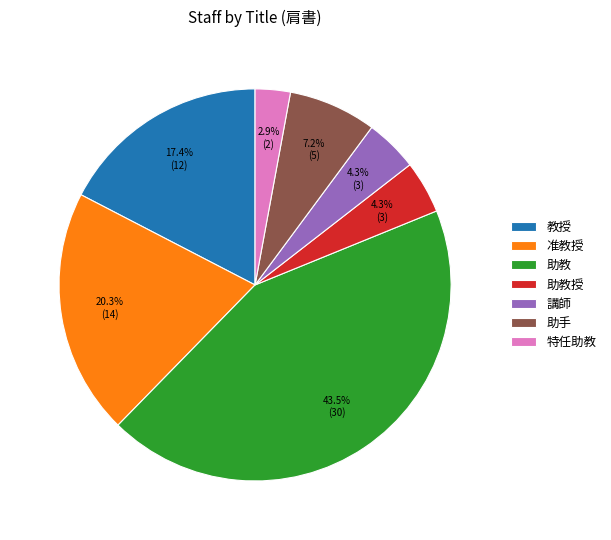

Which slice is the largest?

助教